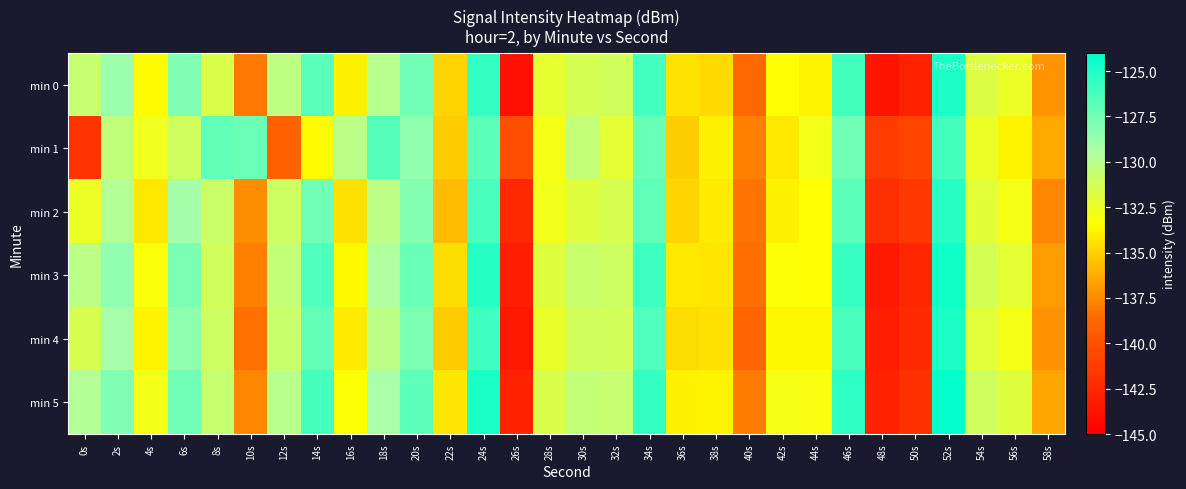

Reading left to right, transcribe all the data shown in this chart.

min 0: 0s=-130.7	2s=-128.9	4s=-133.6	6s=-128.0	8s=-131.6	10s=-138.1	12s=-130.3	14s=-126.8	16s=-133.9	18s=-130.0	20s=-127.6	22s=-135.0	24s=-125.6	26s=-144.0	28s=-132.2	30s=-131.4	32s=-131.1	34s=-126.2	36s=-134.3	38s=-134.7	40s=-138.7	42s=-133.5	44s=-133.8	46s=-126.1	48s=-143.7	50s=-143.0	52s=-124.9	54s=-131.8	56s=-132.5	58s=-137.1
min 1: 0s=-141.8	2s=-130.4	4s=-132.8	6s=-131.1	8s=-127.0	10s=-127.3	12s=-139.0	14s=-133.6	16s=-130.1	18s=-126.7	20s=-128.5	22s=-135.2	24s=-126.8	26s=-140.1	28s=-133.0	30s=-130.5	32s=-132.2	34s=-127.3	36s=-135.1	38s=-133.9	40s=-137.8	42s=-134.2	44s=-132.9	46s=-127.5	48s=-141.3	50s=-140.8	52s=-126.1	54s=-132.5	56s=-133.8	58s=-136.4
min 2: 0s=-132.5	2s=-129.8	4s=-134.2	6s=-129.1	8s=-130.9	10s=-137.3	12s=-131.0	14s=-127.5	16s=-134.5	18s=-130.2	20s=-128.1	22s=-135.8	24s=-126.3	26s=-142.5	28s=-132.8	30s=-131.9	32s=-131.5	34s=-127.0	36s=-134.9	38s=-134.1	40s=-138.2	42s=-133.9	44s=-133.5	46s=-126.8	48s=-142.1	50s=-141.5	52s=-125.3	54s=-132.1	56s=-133.0	58s=-137.5
min 3: 0s=-130.1	2s=-128.5	4s=-133.2	6s=-127.8	8s=-131.2	10s=-137.8	12s=-130.5	14s=-126.5	16s=-133.6	18s=-129.5	20s=-127.2	22s=-134.6	24s=-125.2	26s=-143.1	28s=-131.9	30s=-130.8	32s=-131.0	34s=-125.9	36s=-134.2	38s=-134.3	40s=-138.4	42s=-133.3	44s=-133.4	46s=-125.7	48s=-143.4	50s=-142.6	52s=-124.5	54s=-131.4	56s=-132.2	58s=-136.8
min 4: 0s=-131.5	2s=-129.2	4s=-133.8	6s=-128.4	8s=-131.0	10s=-138.3	12s=-130.8	14s=-127.1	16s=-134.1	18s=-130.1	20s=-127.8	22s=-135.2	24s=-125.9	26s=-143.5	28s=-132.4	30s=-131.2	32s=-131.3	34s=-126.5	36s=-134.6	38s=-134.5	40s=-138.8	42s=-133.7	44s=-133.7	46s=-126.3	48s=-143.1	50s=-142.3	52s=-124.9	54s=-132.0	56s=-133.0	58s=-137.2
min 5: 0s=-129.8	2s=-128.0	4s=-132.9	6s=-127.5	8s=-130.7	10s=-137.5	12s=-130.0	14s=-126.2	16s=-133.3	18s=-129.3	20s=-126.9	22s=-134.3	24s=-124.9	26s=-142.8	28s=-131.6	30s=-130.5	32s=-130.7	34s=-125.6	36s=-133.9	38s=-133.8	40s=-137.9	42s=-133.0	44s=-133.1	46s=-125.4	48s=-142.8	50s=-142.0	52s=-124.2	54s=-131.1	56s=-131.9	58s=-136.5